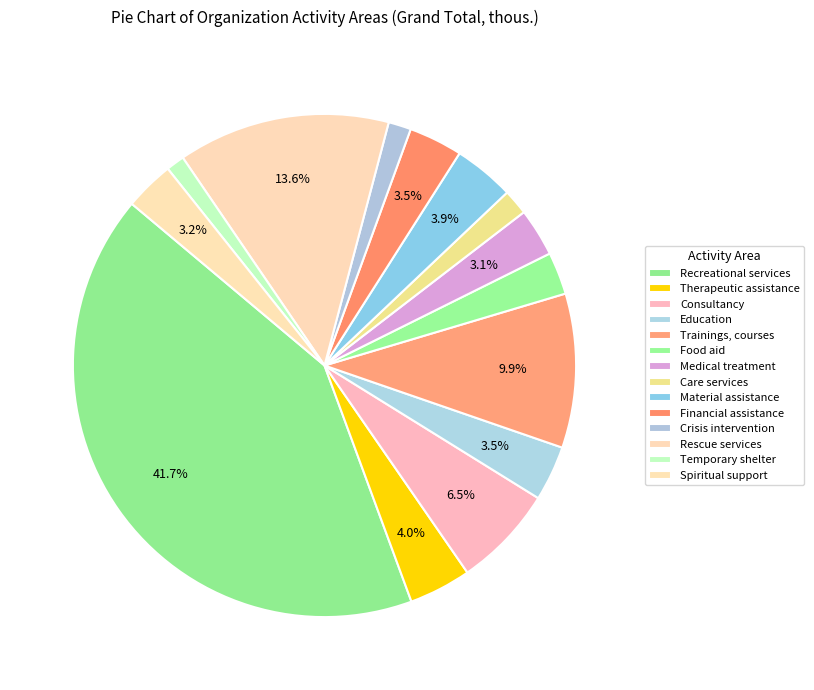

Which slice is the smallest?

Temporary shelter